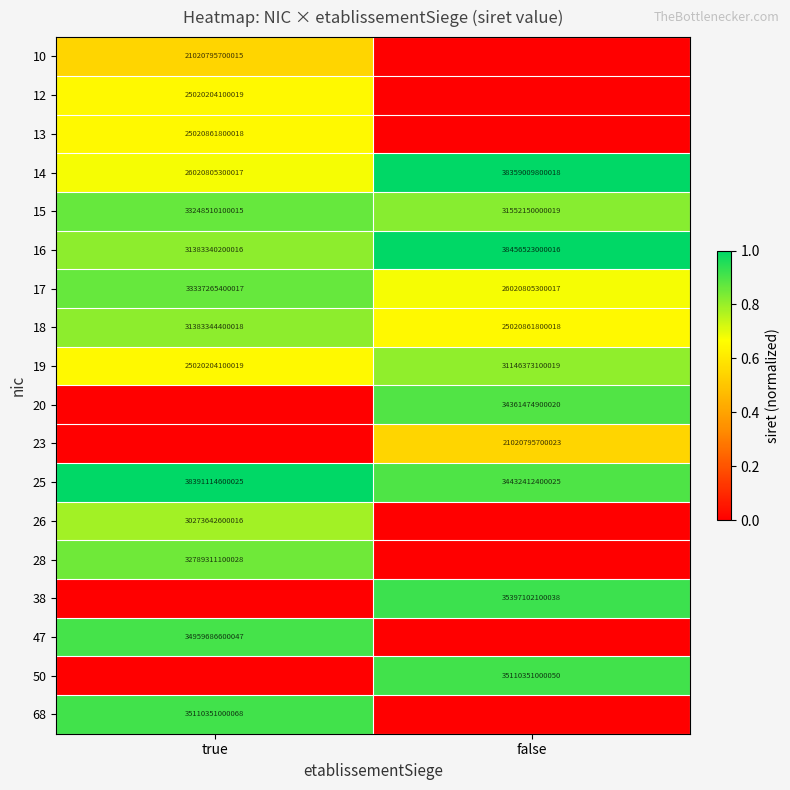

What is the spread (max minus min) of values at true?

1.0